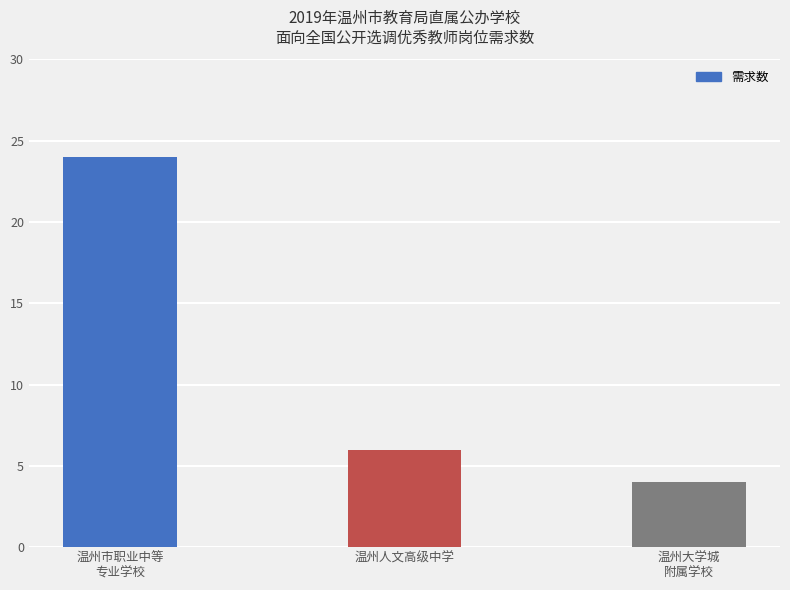

Reading left to right, list all the values displayed in this chart.

温州市职业中等
专业学校=24	温州人文高级中学=6	温州大学城
附属学校=4